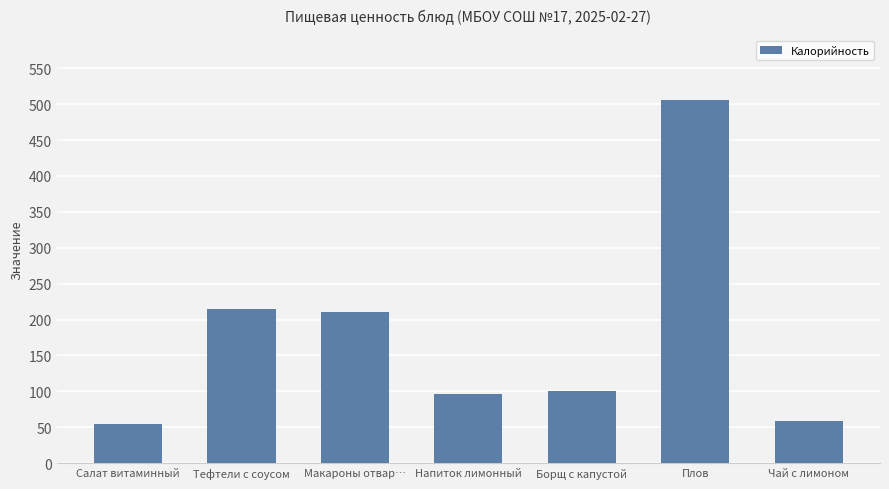

What position from the left is Тефтели с соусом?

2